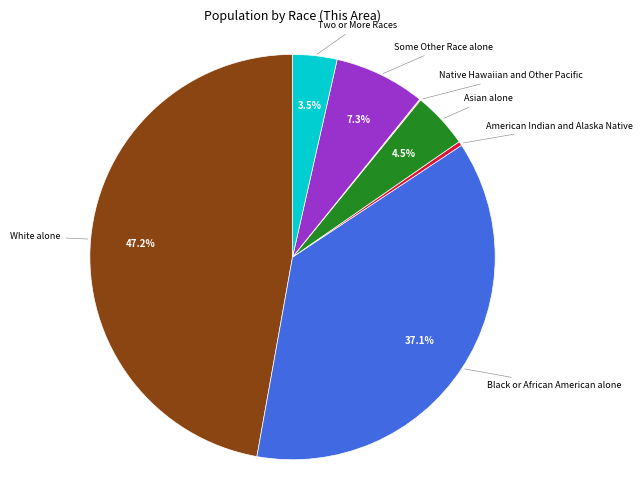

Is there any slice that represents more than half of the pie?

No